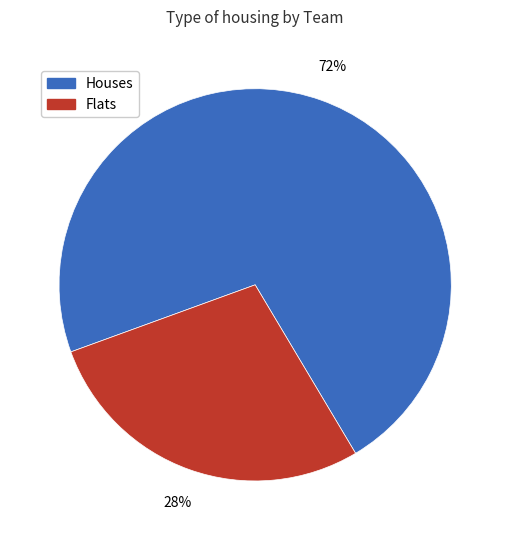

To the nearest percent, what is the average slice percentage?

50%